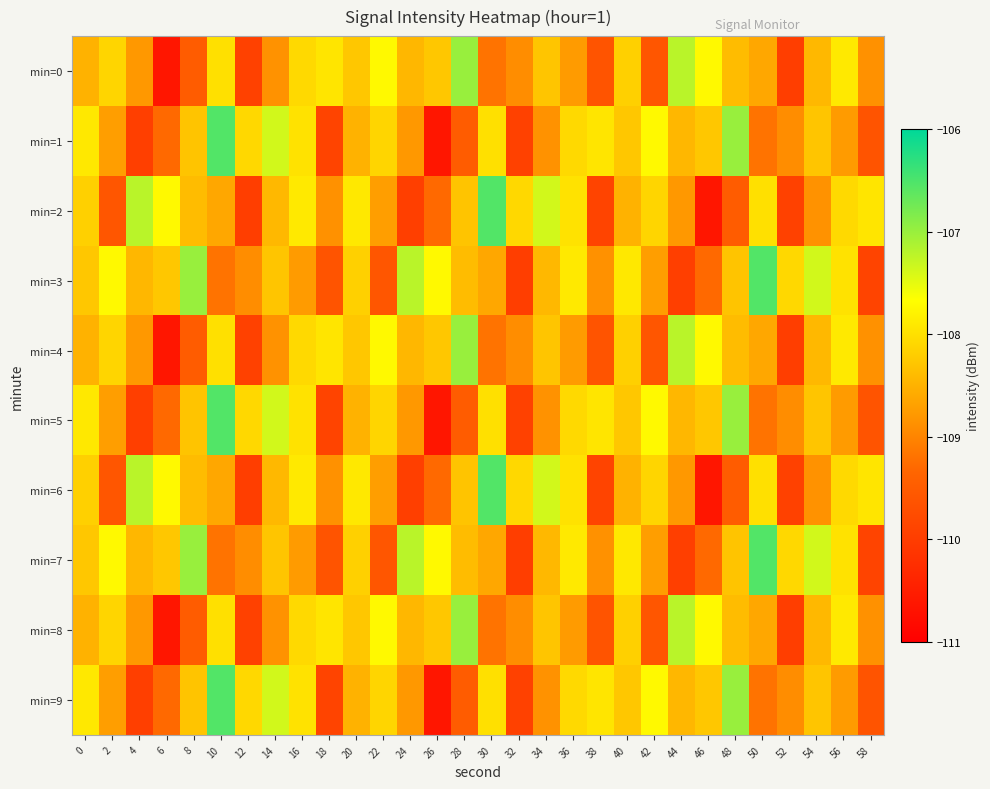

Reading left to right, list all the values displayed in this chart.

min=0: 0=-108.5	2=-108.1	4=-108.8	6=-110.6	8=-109.5	10=-108.0	12=-109.9	14=-108.8	16=-108.1	18=-107.9	20=-108.3	22=-107.7	24=-108.4	26=-108.3	28=-107.0	30=-109.2	32=-108.9	34=-108.3	36=-108.7	38=-109.6	40=-108.2	42=-109.6	44=-107.2	46=-107.7	48=-108.4	50=-108.6	52=-110.0	54=-108.4	56=-107.9	58=-108.9
min=1: 0=-107.9	2=-108.7	4=-110.0	6=-109.3	8=-108.3	10=-106.5	12=-108.1	14=-107.4	16=-108.0	18=-109.9	20=-108.5	22=-108.1	24=-108.8	26=-110.6	28=-109.5	30=-108.0	32=-109.9	34=-108.8	36=-108.1	38=-107.9	40=-108.3	42=-107.7	44=-108.4	46=-108.3	48=-107.0	50=-109.2	52=-108.9	54=-108.3	56=-108.7	58=-109.6
min=2: 0=-108.2	2=-109.6	4=-107.2	6=-107.7	8=-108.4	10=-108.6	12=-110.0	14=-108.4	16=-107.9	18=-108.9	20=-107.9	22=-108.7	24=-110.0	26=-109.3	28=-108.3	30=-106.5	32=-108.1	34=-107.4	36=-108.0	38=-109.9	40=-108.5	42=-108.1	44=-108.8	46=-110.6	48=-109.5	50=-108.0	52=-109.9	54=-108.8	56=-108.1	58=-107.9
min=3: 0=-108.3	2=-107.7	4=-108.4	6=-108.3	8=-107.0	10=-109.2	12=-108.9	14=-108.3	16=-108.7	18=-109.6	20=-108.2	22=-109.6	24=-107.2	26=-107.7	28=-108.4	30=-108.6	32=-110.0	34=-108.4	36=-107.9	38=-108.9	40=-107.9	42=-108.7	44=-110.0	46=-109.3	48=-108.3	50=-106.5	52=-108.1	54=-107.4	56=-108.0	58=-109.9
min=4: 0=-108.5	2=-108.1	4=-108.8	6=-110.6	8=-109.5	10=-108.0	12=-109.9	14=-108.8	16=-108.1	18=-107.9	20=-108.3	22=-107.7	24=-108.4	26=-108.3	28=-107.0	30=-109.2	32=-108.9	34=-108.3	36=-108.7	38=-109.6	40=-108.2	42=-109.6	44=-107.2	46=-107.7	48=-108.4	50=-108.6	52=-110.0	54=-108.4	56=-107.9	58=-108.9
min=5: 0=-107.9	2=-108.7	4=-110.0	6=-109.3	8=-108.3	10=-106.5	12=-108.1	14=-107.4	16=-108.0	18=-109.9	20=-108.5	22=-108.1	24=-108.8	26=-110.6	28=-109.5	30=-108.0	32=-109.9	34=-108.8	36=-108.1	38=-107.9	40=-108.3	42=-107.7	44=-108.4	46=-108.3	48=-107.0	50=-109.2	52=-108.9	54=-108.3	56=-108.7	58=-109.6
min=6: 0=-108.2	2=-109.6	4=-107.2	6=-107.7	8=-108.4	10=-108.6	12=-110.0	14=-108.4	16=-107.9	18=-108.9	20=-107.9	22=-108.7	24=-110.0	26=-109.3	28=-108.3	30=-106.5	32=-108.1	34=-107.4	36=-108.0	38=-109.9	40=-108.5	42=-108.1	44=-108.8	46=-110.6	48=-109.5	50=-108.0	52=-109.9	54=-108.8	56=-108.1	58=-107.9
min=7: 0=-108.3	2=-107.7	4=-108.4	6=-108.3	8=-107.0	10=-109.2	12=-108.9	14=-108.3	16=-108.7	18=-109.6	20=-108.2	22=-109.6	24=-107.2	26=-107.7	28=-108.4	30=-108.6	32=-110.0	34=-108.4	36=-107.9	38=-108.9	40=-107.9	42=-108.7	44=-110.0	46=-109.3	48=-108.3	50=-106.5	52=-108.1	54=-107.4	56=-108.0	58=-109.9
min=8: 0=-108.5	2=-108.1	4=-108.8	6=-110.6	8=-109.5	10=-108.0	12=-109.9	14=-108.8	16=-108.1	18=-107.9	20=-108.3	22=-107.7	24=-108.4	26=-108.3	28=-107.0	30=-109.2	32=-108.9	34=-108.3	36=-108.7	38=-109.6	40=-108.2	42=-109.6	44=-107.2	46=-107.7	48=-108.4	50=-108.6	52=-110.0	54=-108.4	56=-107.9	58=-108.9
min=9: 0=-107.9	2=-108.7	4=-110.0	6=-109.3	8=-108.3	10=-106.5	12=-108.1	14=-107.4	16=-108.0	18=-109.9	20=-108.5	22=-108.1	24=-108.8	26=-110.6	28=-109.5	30=-108.0	32=-109.9	34=-108.8	36=-108.1	38=-107.9	40=-108.3	42=-107.7	44=-108.4	46=-108.3	48=-107.0	50=-109.2	52=-108.9	54=-108.3	56=-108.7	58=-109.6